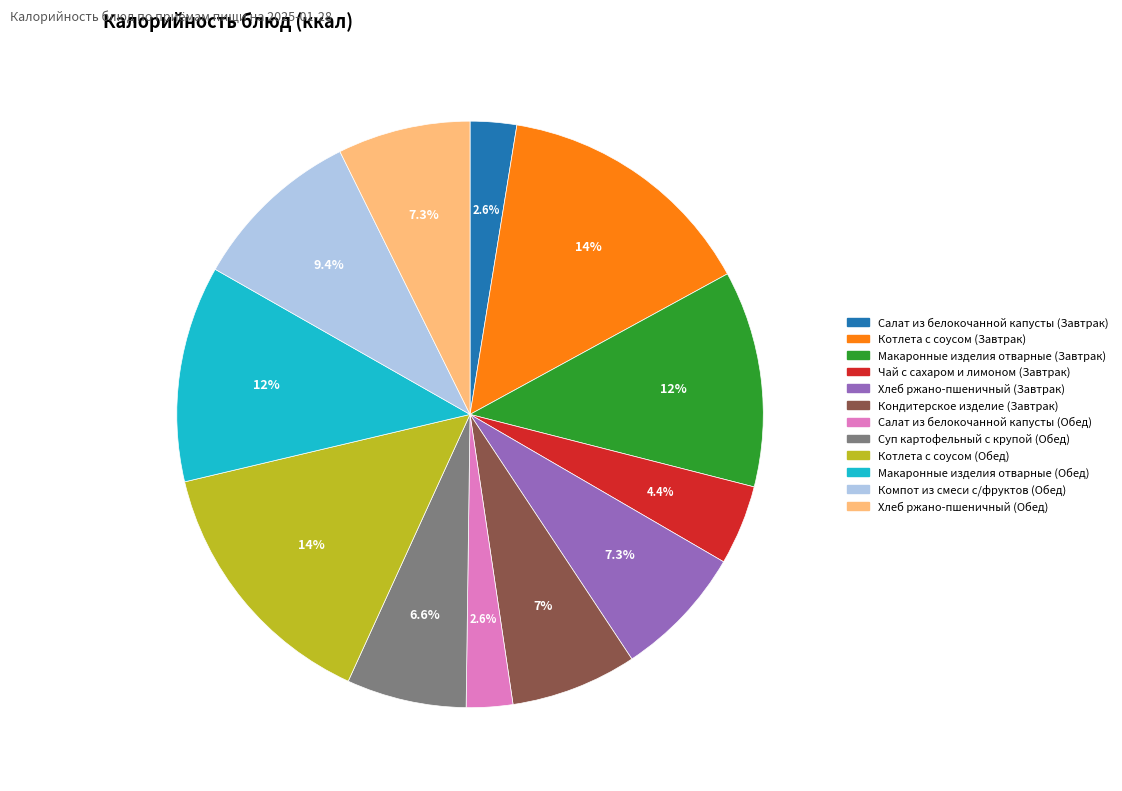

Approximately how many times larger is the value at Котлета с соусом (Обед) compared to Хлеб ржано-пшеничный (Завтрак)?

2.0